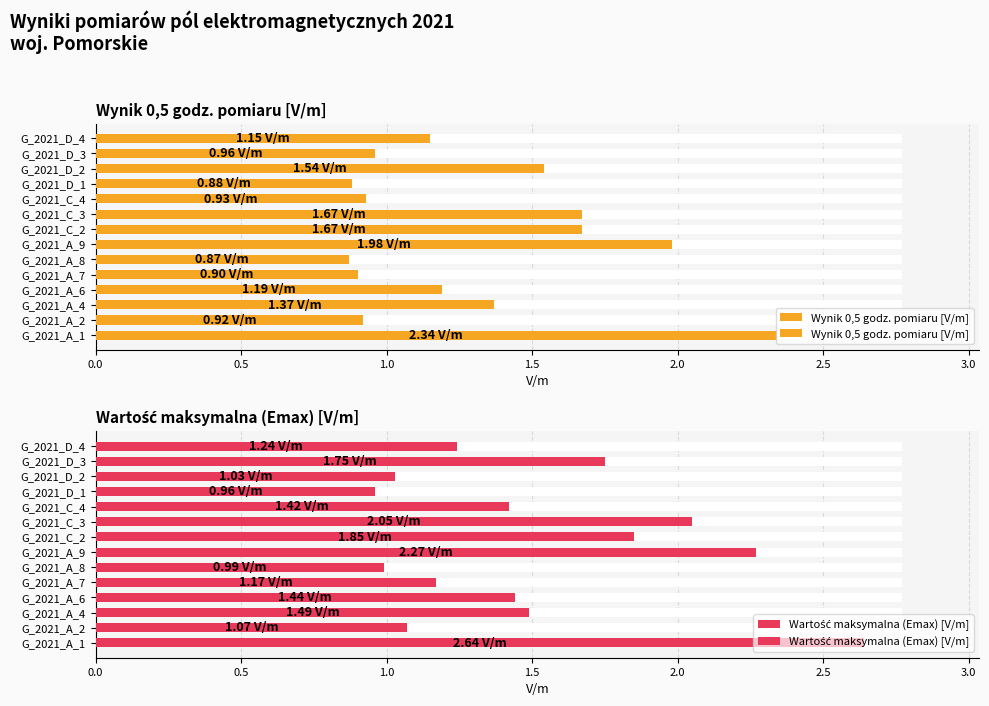

Are the bars horizontal?

Yes